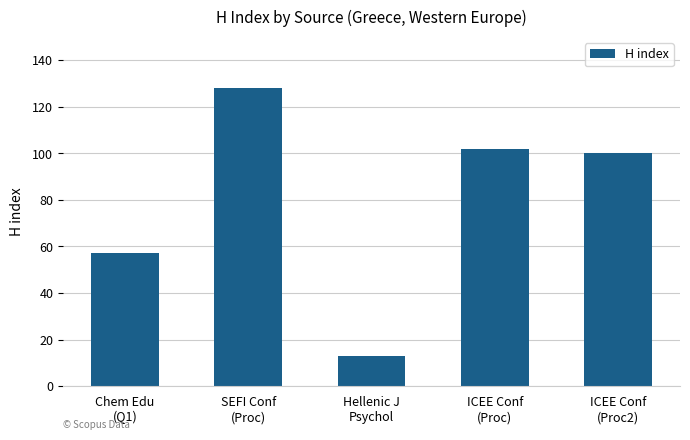

How many distinct data groups are displayed?

1